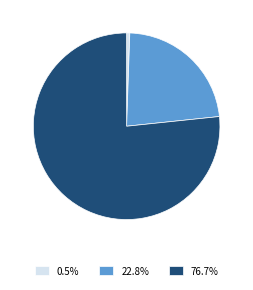

How many slices are in this pie chart?

3